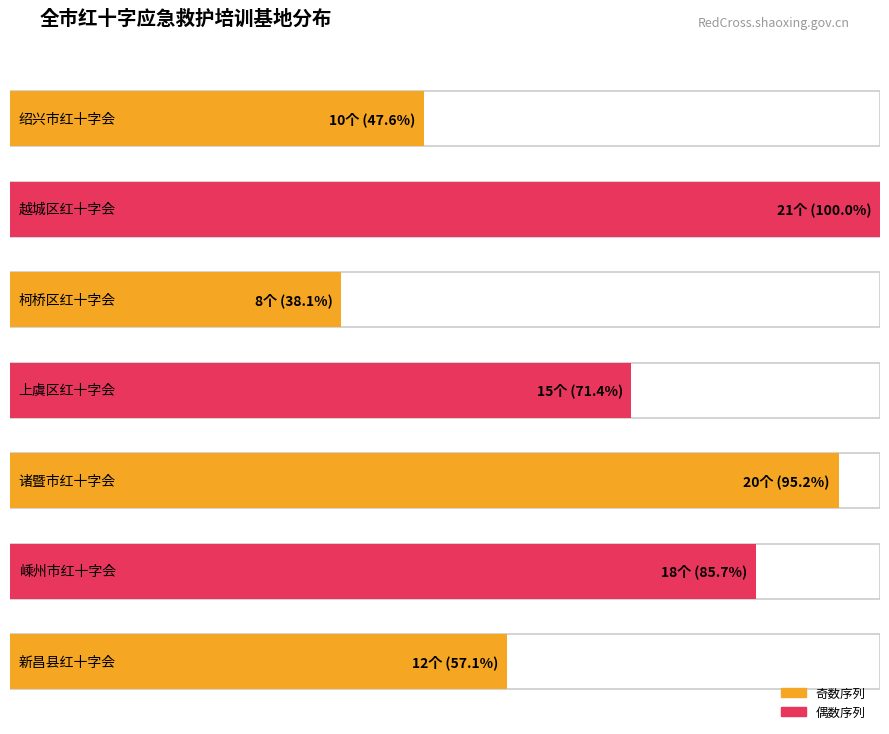

What is the ratio of the value at 上虞区红十字会 to the value at 新昌县红十字会?

1.2